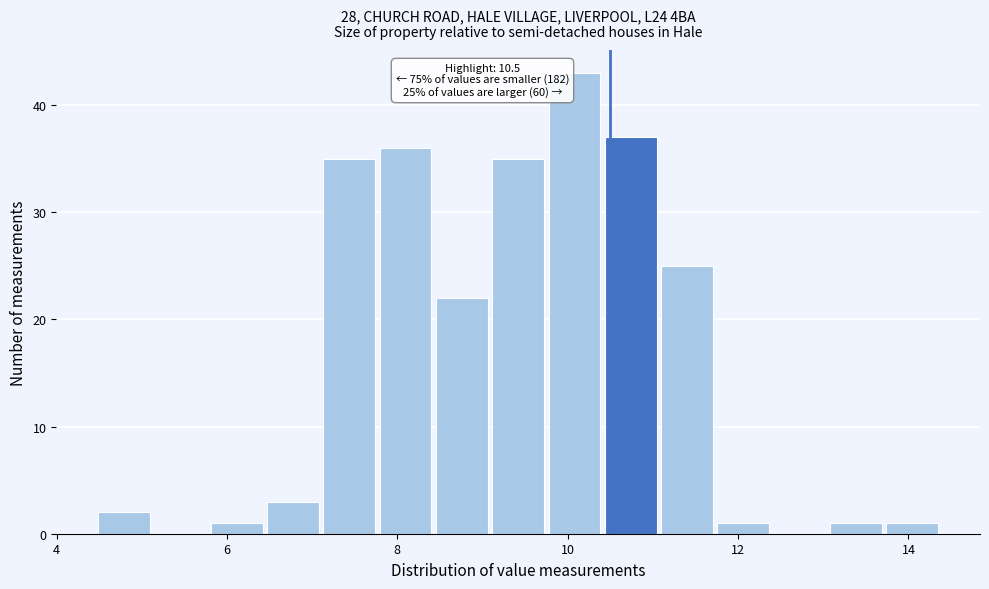

Around what value on the x-axis is the tallest bar? Give the approximate position of its centre, as read against the axis.

10.0